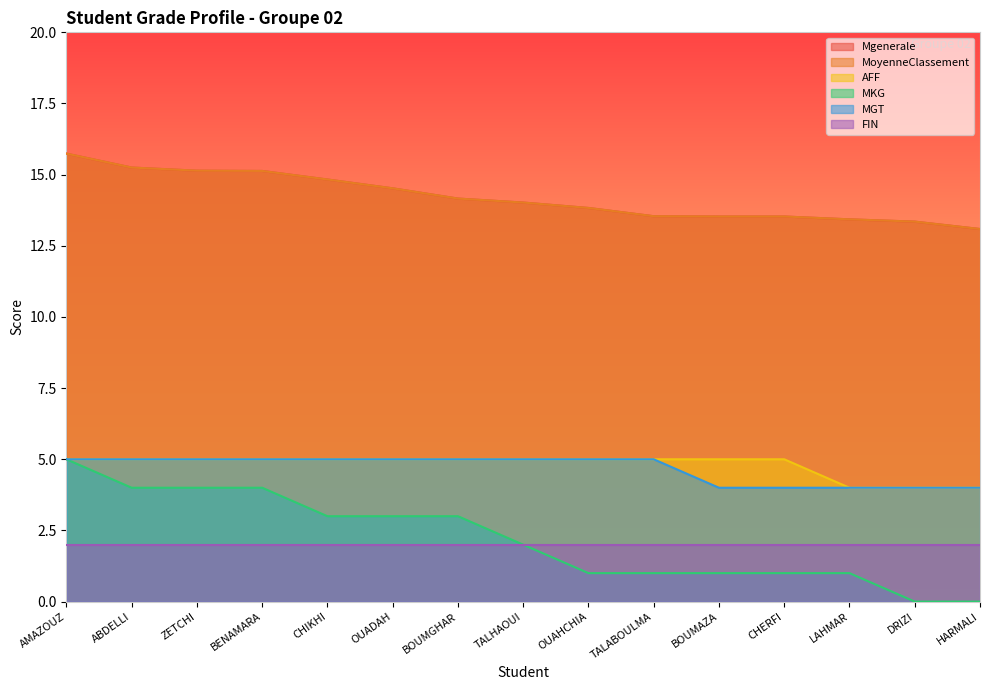

What is the label of the 10th point from the left?

TALABOULMA